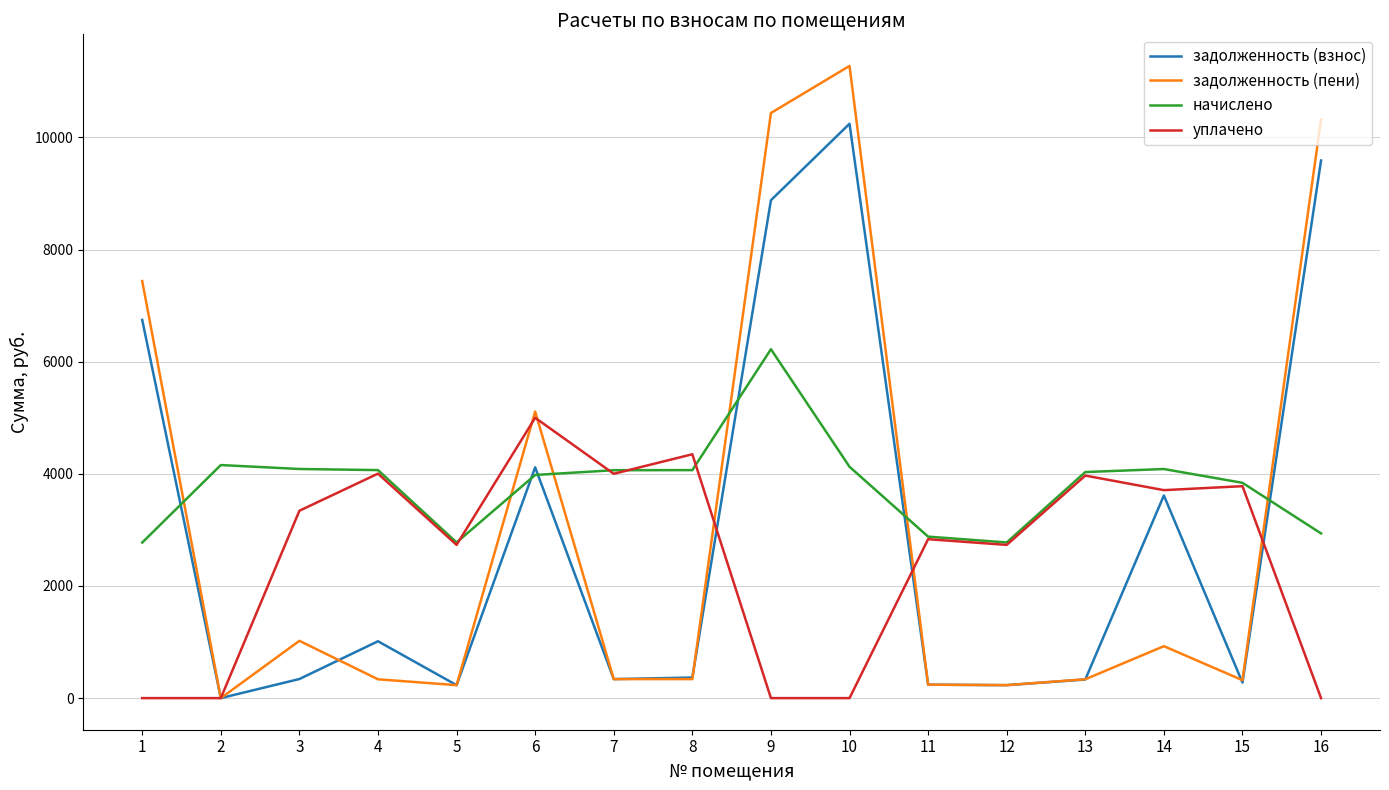

What is the difference between the уплачено values at 11 and 14?

874.6